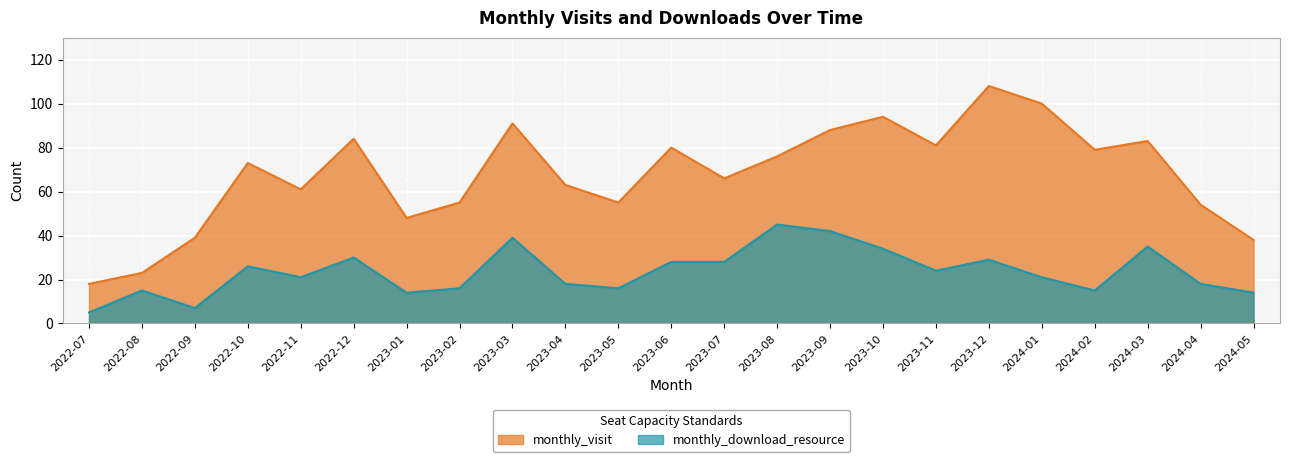

Reading left to right, list all the values displayed in this chart.

monthly_visit: 2022-07=18	2022-08=23	2022-09=39	2022-10=73	2022-11=61	2022-12=84	2023-01=48	2023-02=55	2023-03=91	2023-04=63	2023-05=55	2023-06=80	2023-07=66	2023-08=76	2023-09=88	2023-10=94	2023-11=81	2023-12=108	2024-01=100	2024-02=79	2024-03=83	2024-04=54	2024-05=38
monthly_download_resource: 2022-07=5	2022-08=15	2022-09=7	2022-10=26	2022-11=21	2022-12=30	2023-01=14	2023-02=16	2023-03=39	2023-04=18	2023-05=16	2023-06=28	2023-07=28	2023-08=45	2023-09=42	2023-10=34	2023-11=24	2023-12=29	2024-01=21	2024-02=15	2024-03=35	2024-04=18	2024-05=14